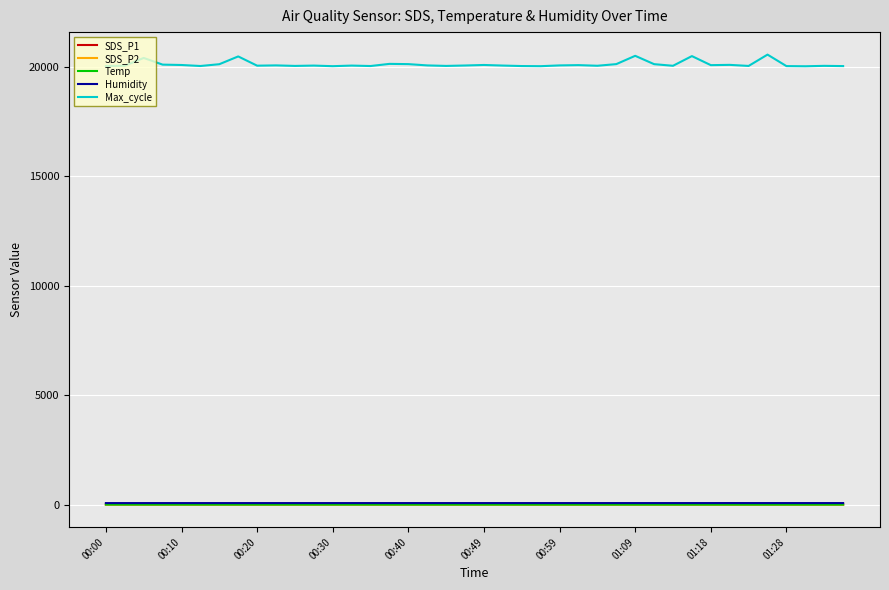

True or false: SDS_P1 and Max_cycle cross at least once.

False